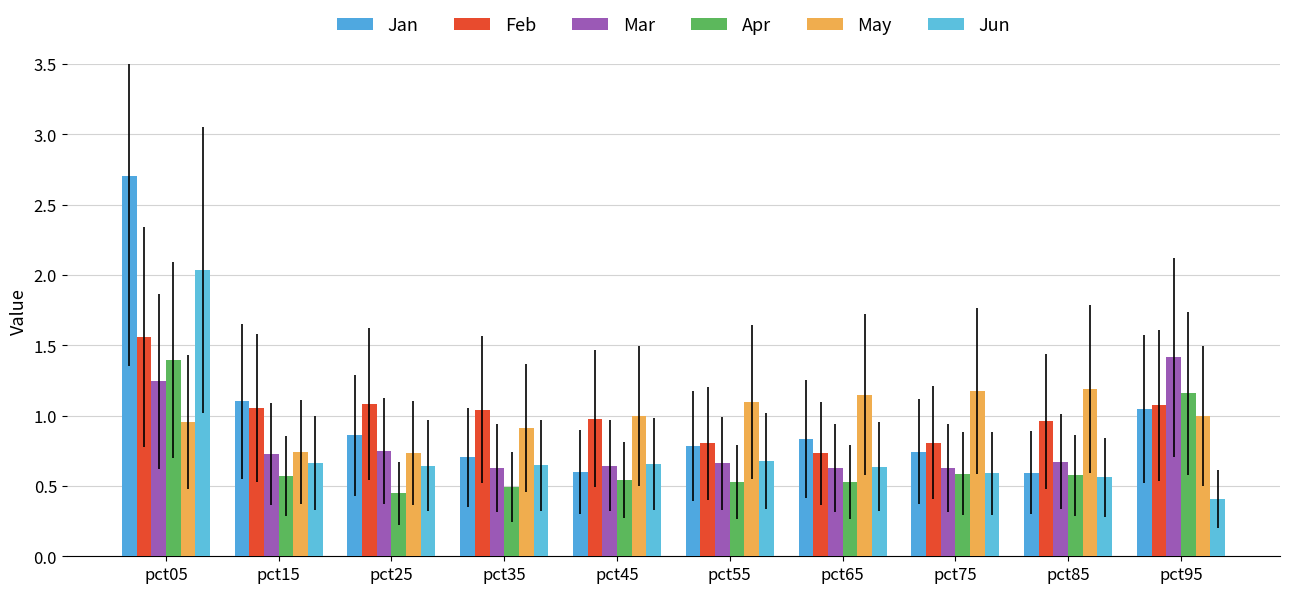

At which label is Jan closest to 1?

pct95